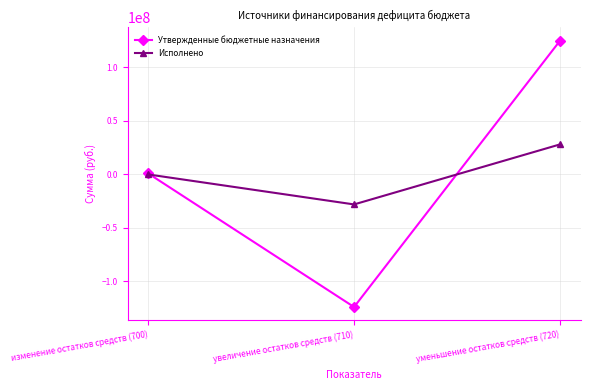

Reading left to right, what are all the values shown in this chart?

Утвержденные бюджетные назначения: изменение остатков средств (700)=950844.0	увеличение остатков средств (710)=-124004048.2	уменьшение остатков средств (720)=124954892.2
Исполнено: изменение остатков средств (700)=-9447.8	увеличение остатков средств (710)=-28066071.4	уменьшение остатков средств (720)=28056623.6